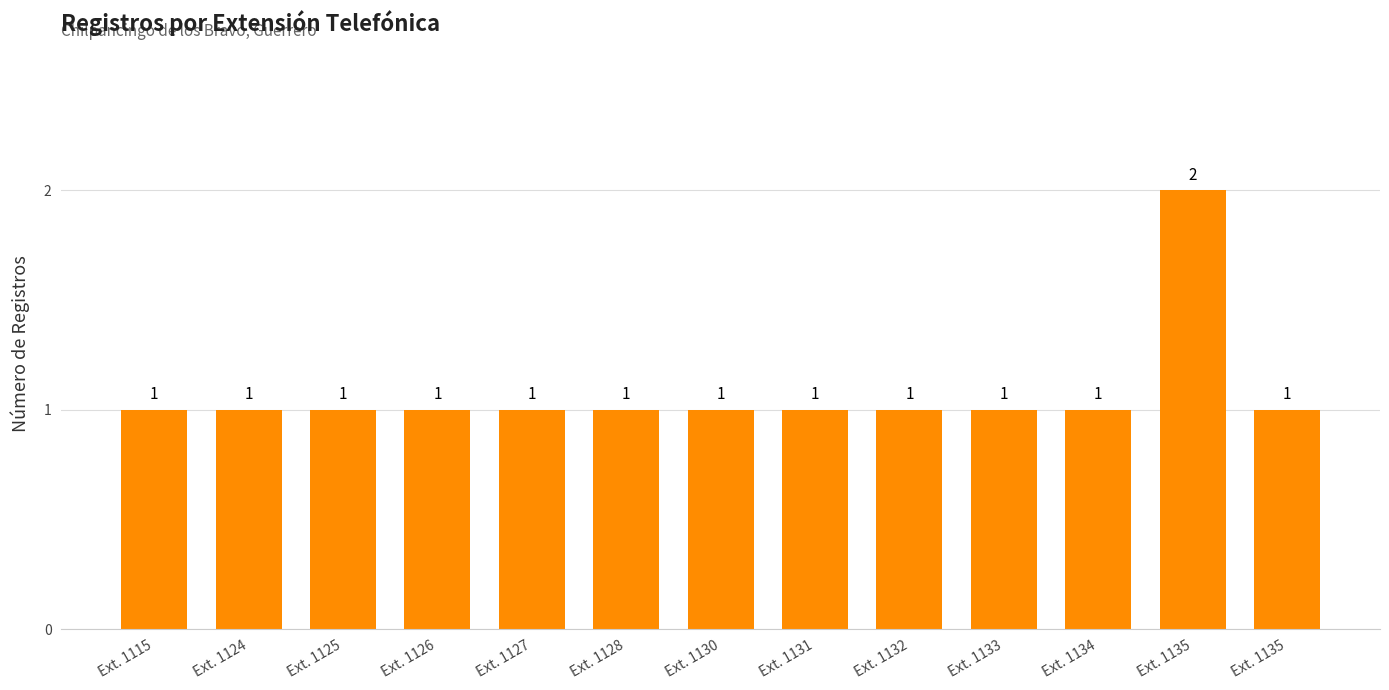

At which label is the value closest to 1?

Ext. 1115